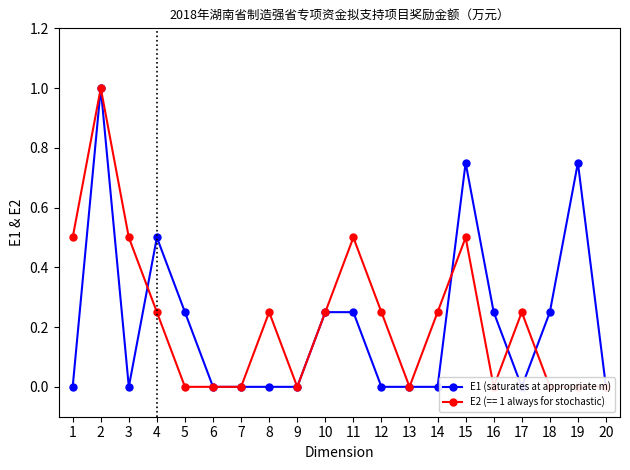

Which has a higher value, 1 or 18?

18